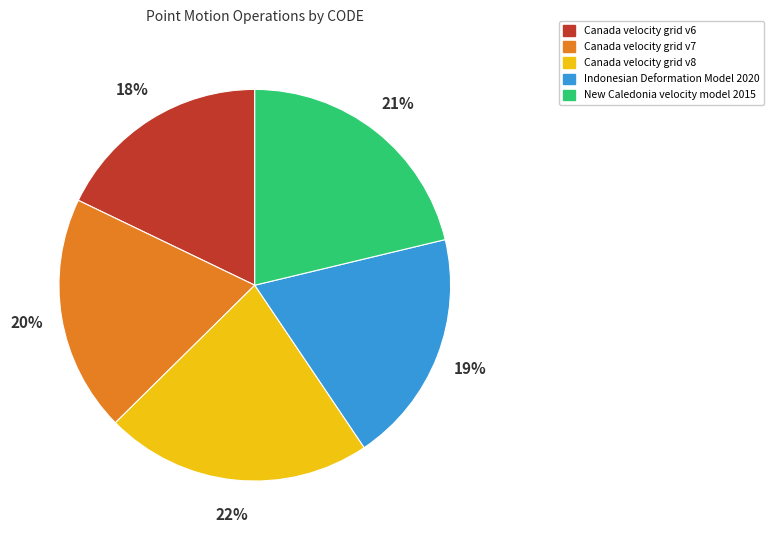

True or false: Canada velocity grid v7 accounts for 8% of the total.

False